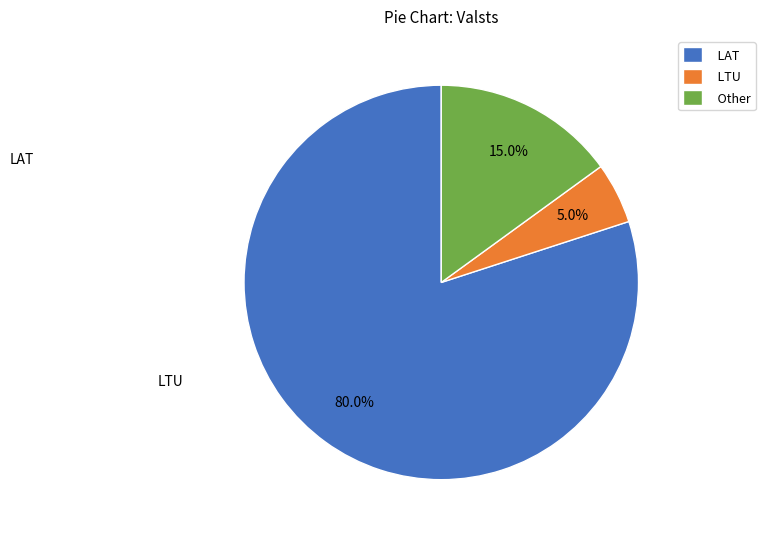

What is the ratio of the value at LTU to the value at Other?

0.3